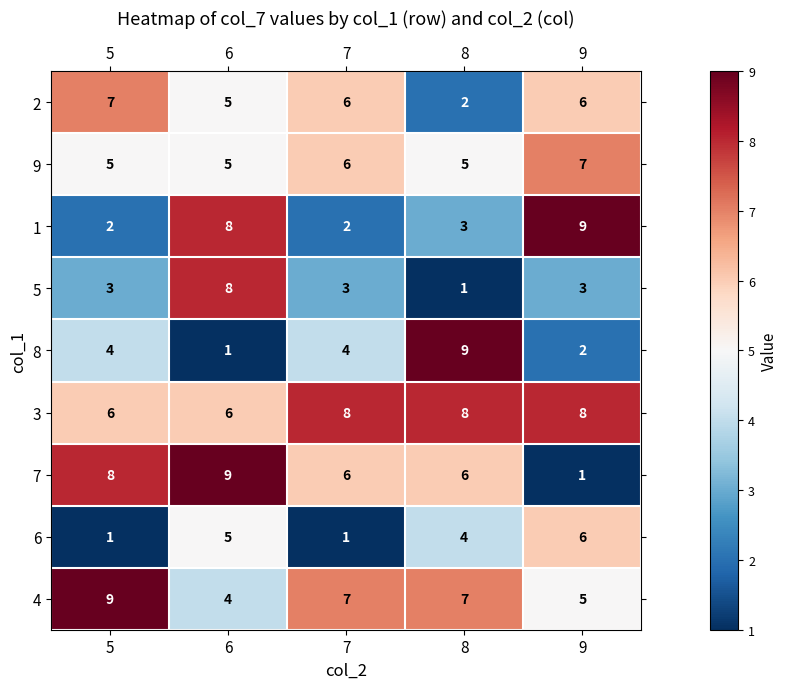

Which category has the lowest value in the 4 series?

6